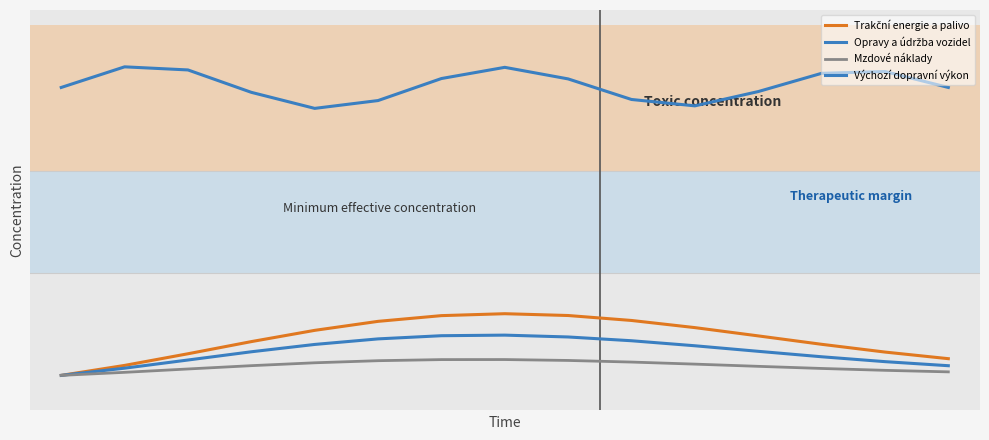

Does the chart have visible grid lines?

No